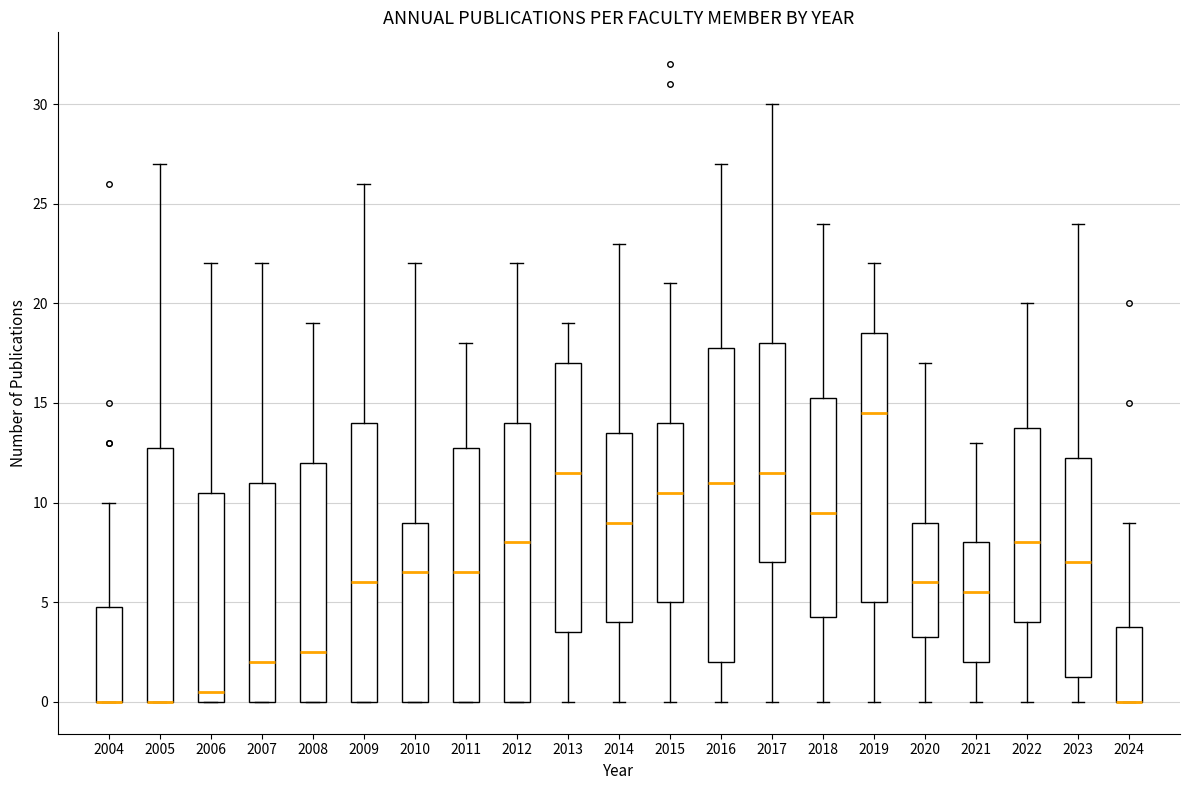

Comparing the boxes themselves (not the whiskers), which one is the tallest?

2016